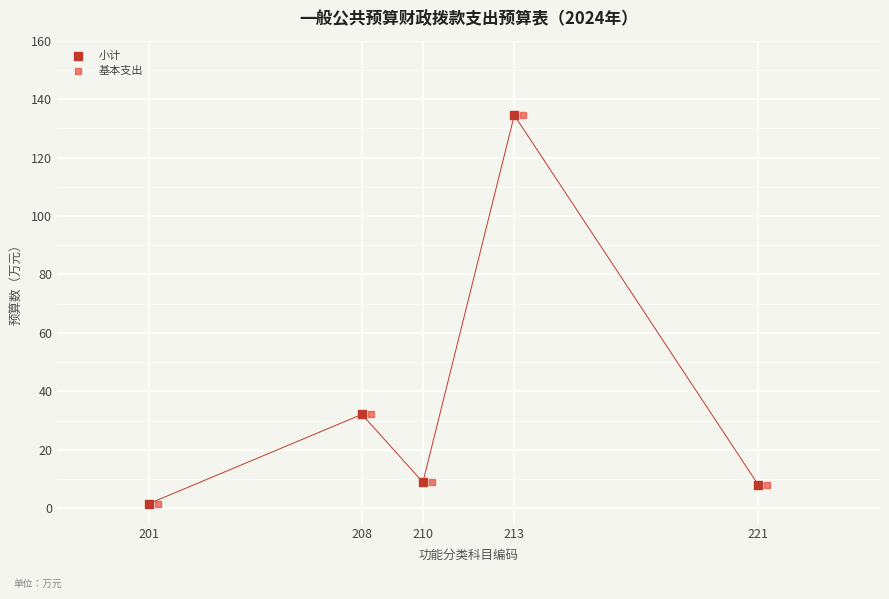

What are all the series names shown in the legend?

小计, 基本支出